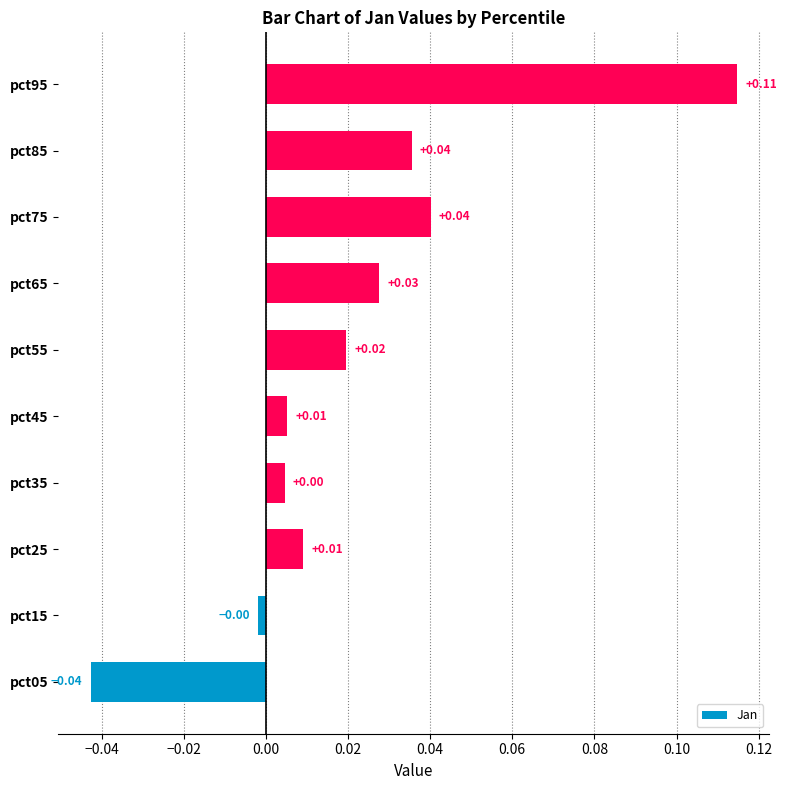

Between pct05 and pct35, which is larger?

pct35